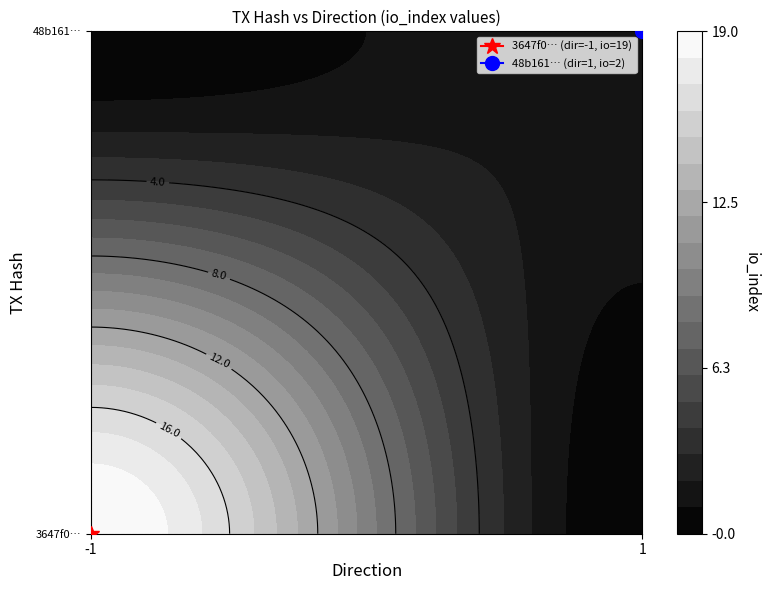

Rank the series by their average value, from highest to lowest.

3647f03012ed0e53ca9728d4e7b226884cda3f1, 48b161b22032fecd54647bb7cd12bd0aea663ae